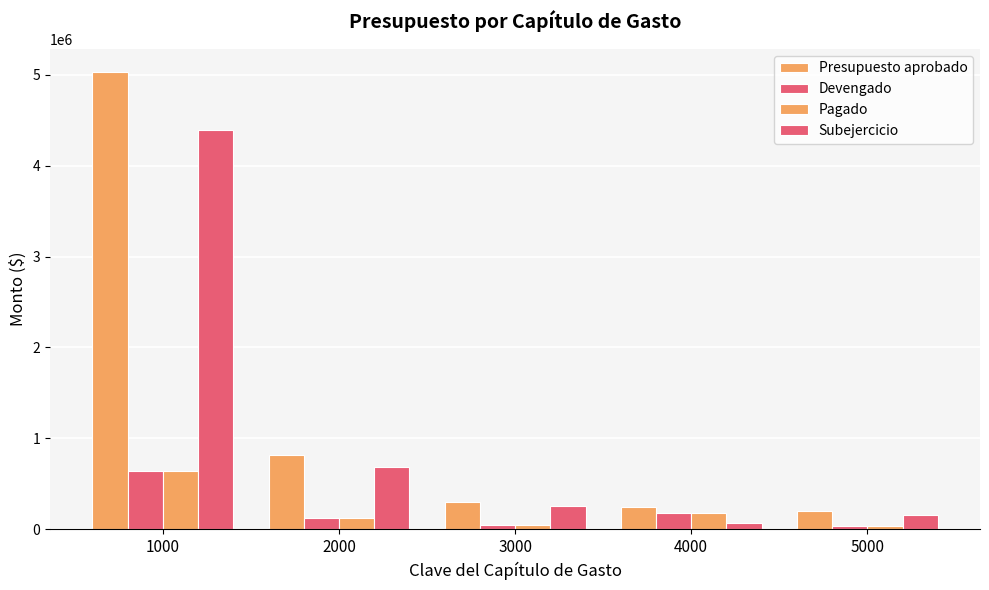

How many series are shown in this chart?

4